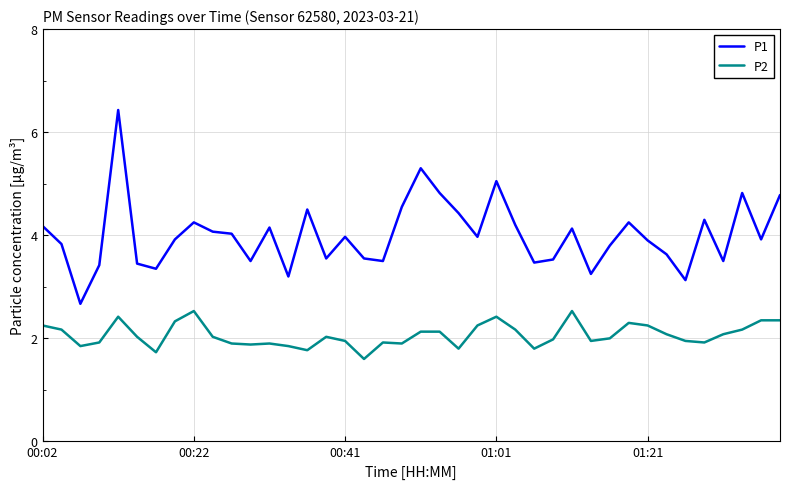

Which series has the widest spread of values?

P1